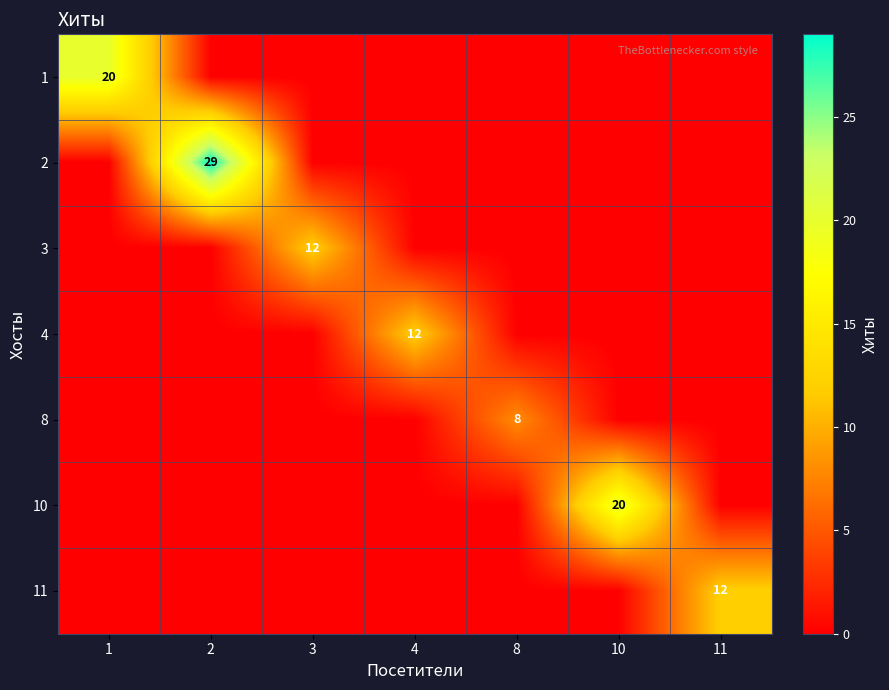

True or false: 10 has a value of 20 at 10.

True